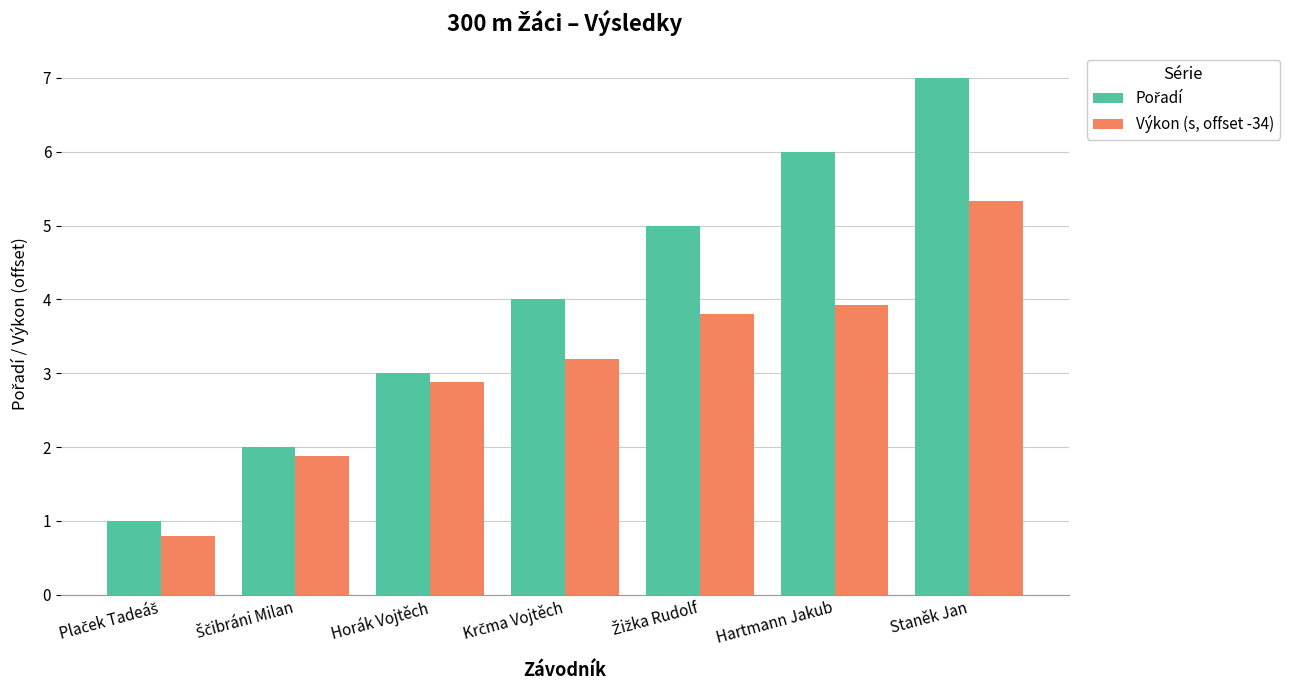

How many bars are there in each group?

2